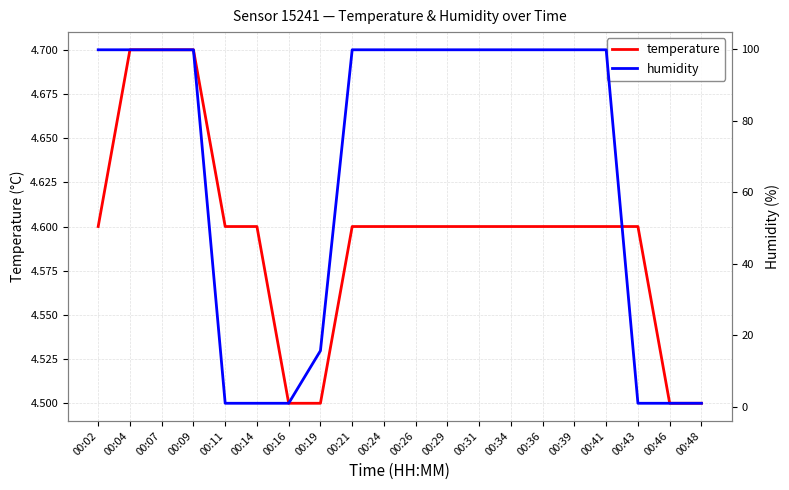

What is the minimum value for temperature?

4.5